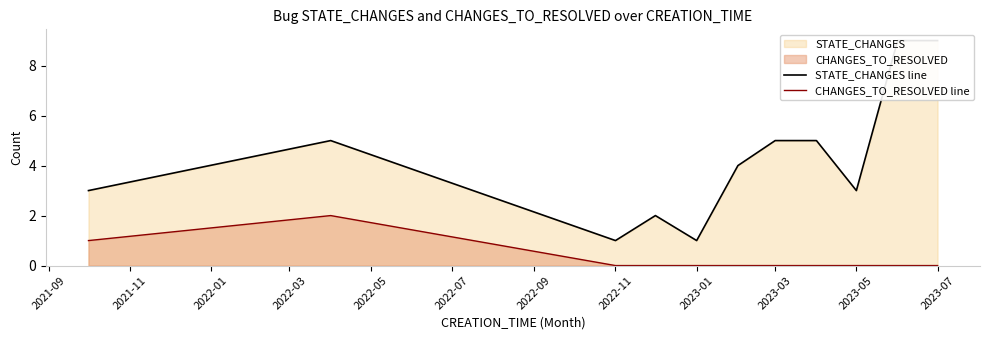

The CHANGES_TO_RESOLVED line series shows 0 at 2022-11. True or false?

True